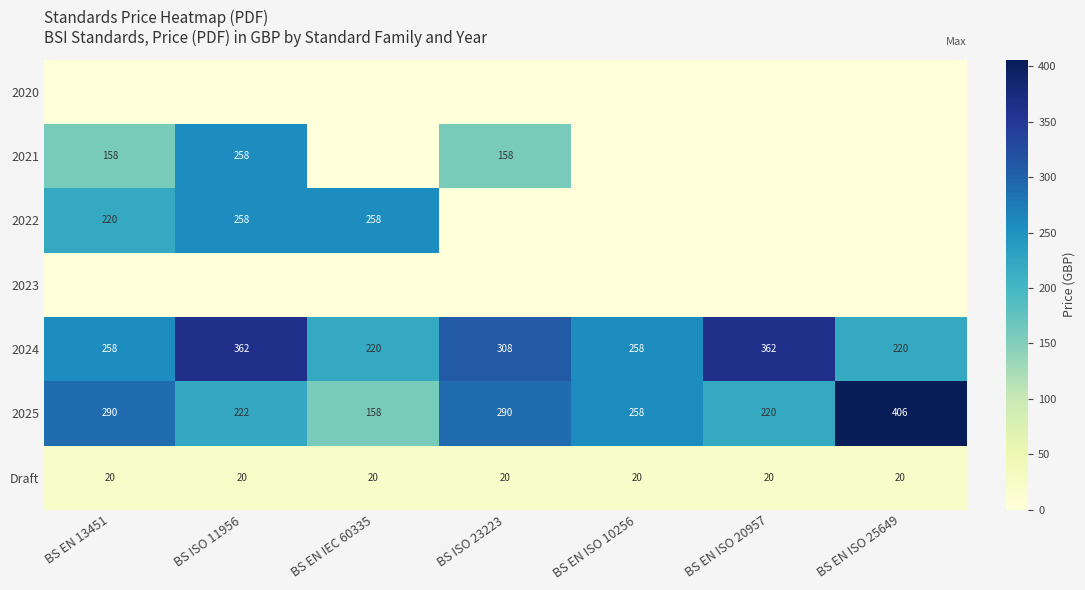

What is the sum of the 2025 values at BS ISO 23223 and BS EN IEC 60335?

448